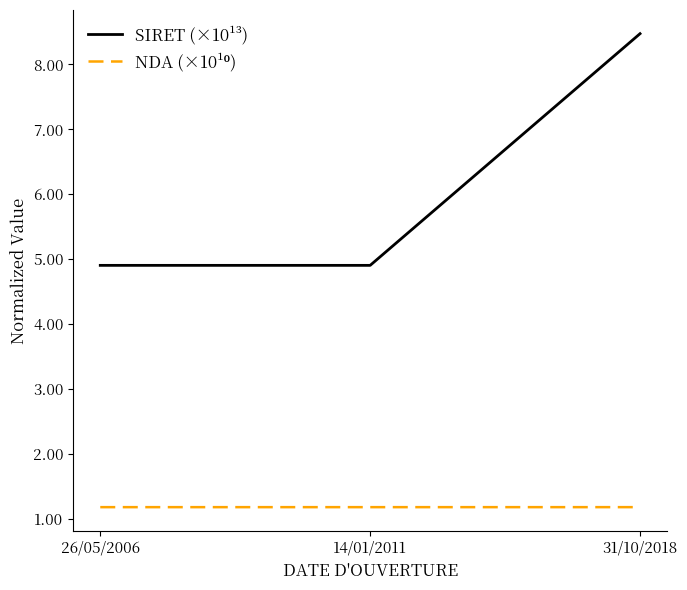

At how many categories does at least one series exceed 4?

3